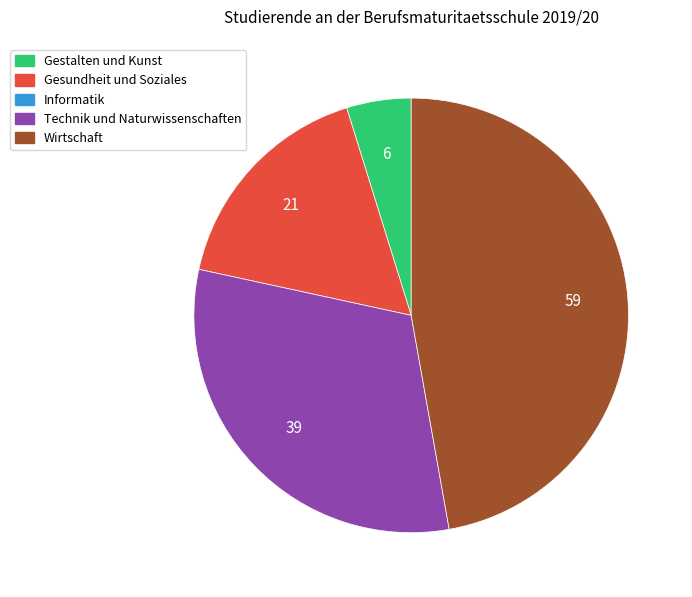

Does any single category account for the majority?

No